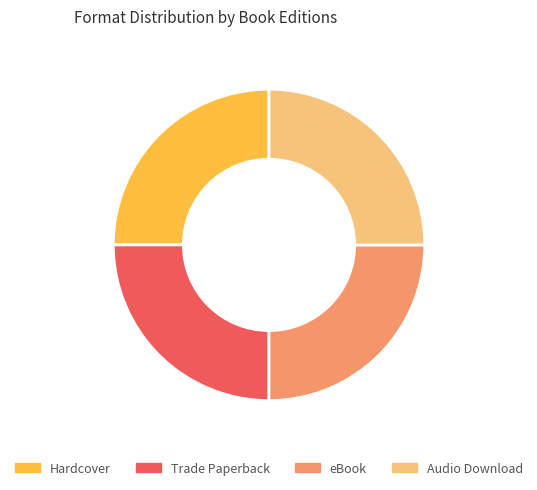

Does Trade Paperback represent more than half of the total?

No